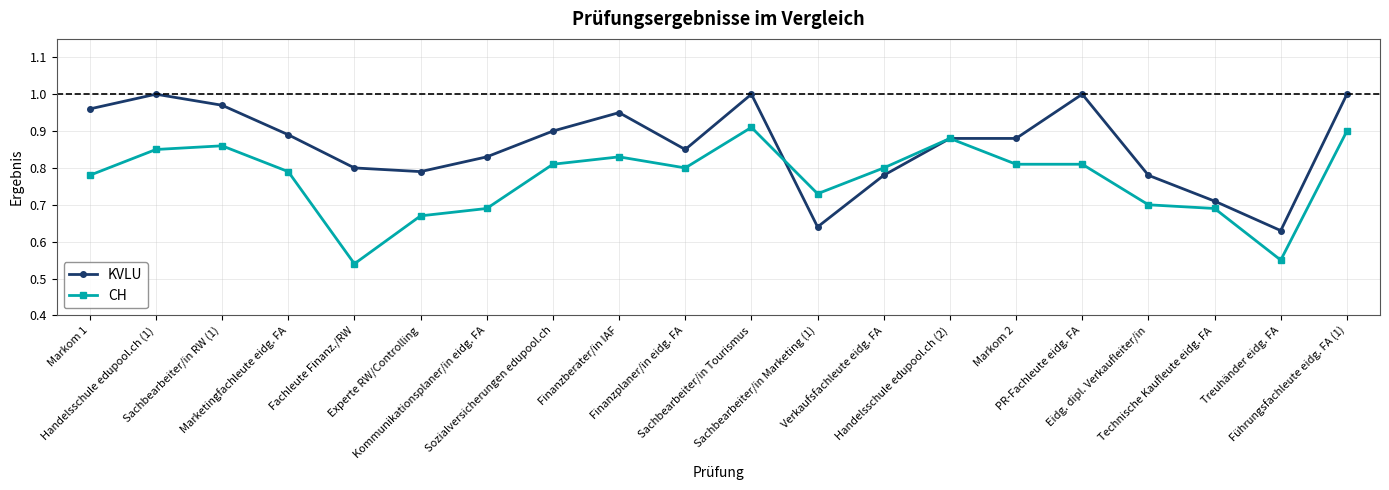

Where do KVLU and CH first cross each other?

Sachbearbeiter/in Tourismus and Sachbearbeiter/in Marketing (1)